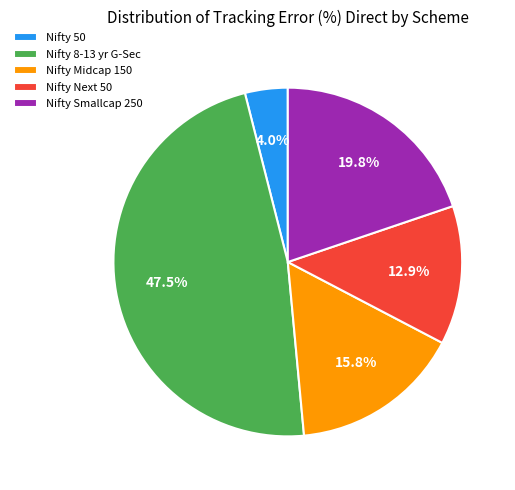

How many segments does this pie chart have?

5